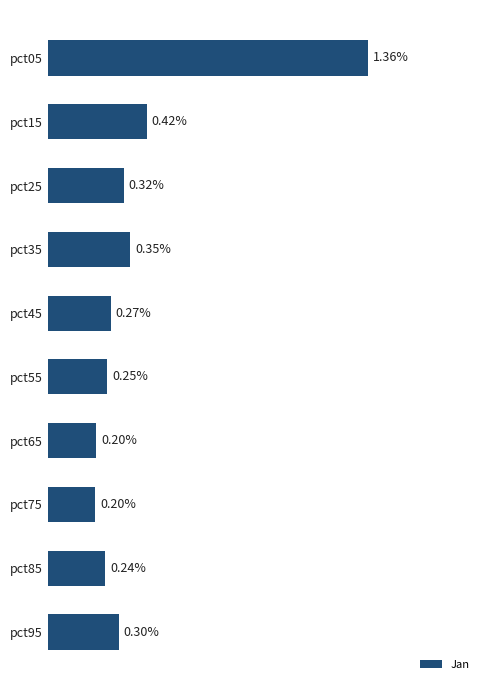

Does the chart contain stacked bars?

No